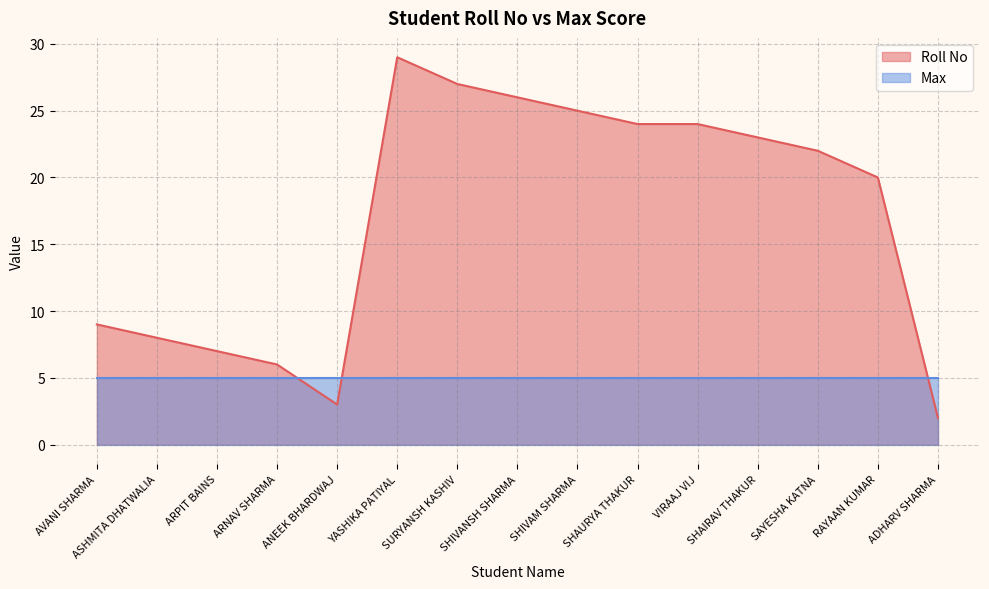

Is it true that the value at SHAURYA THAKUR is 24?

True